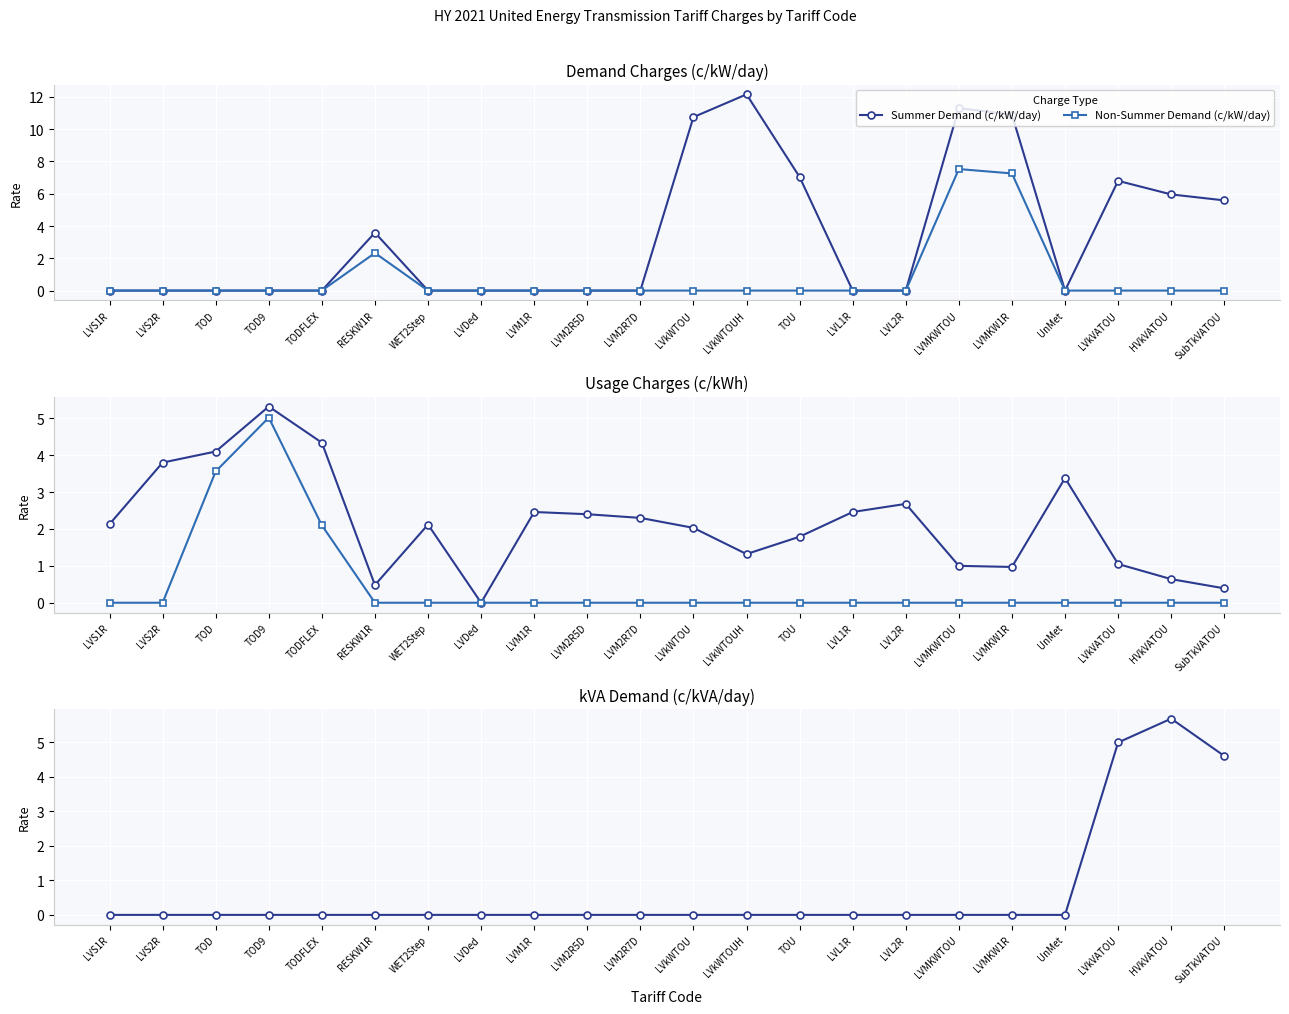

Count the number of categories in the chart.

22